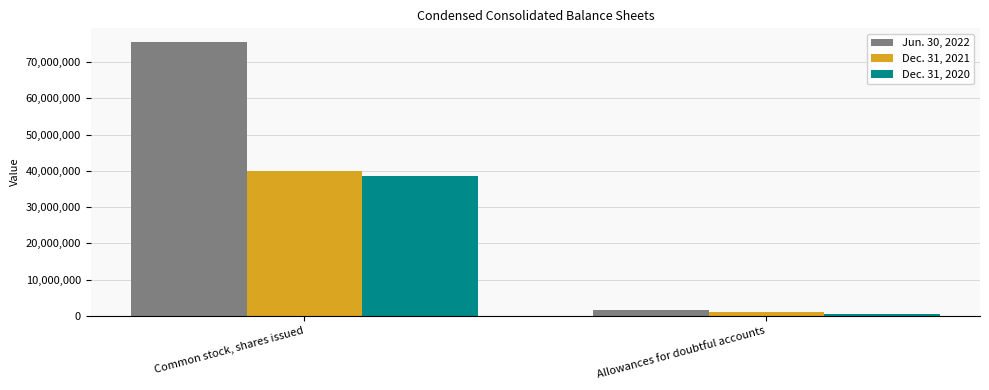

At which category is the sum across all series the highest?

Common stock, shares issued